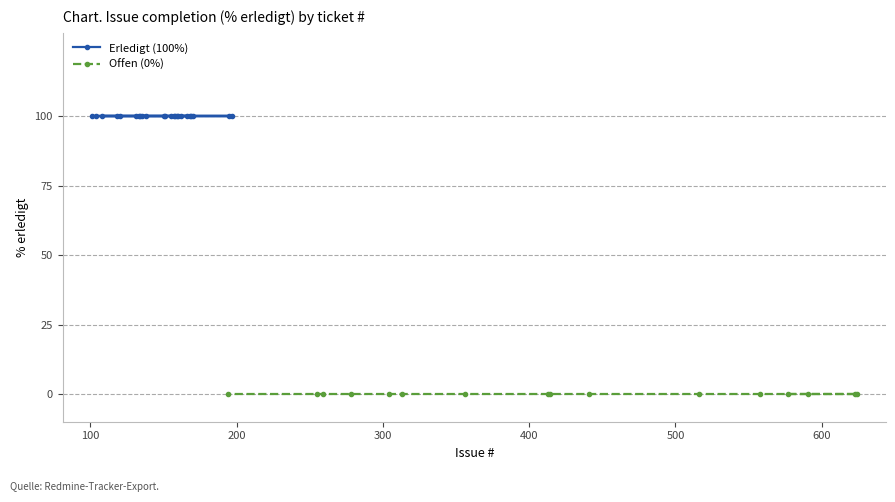

True or false: Erledigt and Nicht erledigt cross at least once.

False